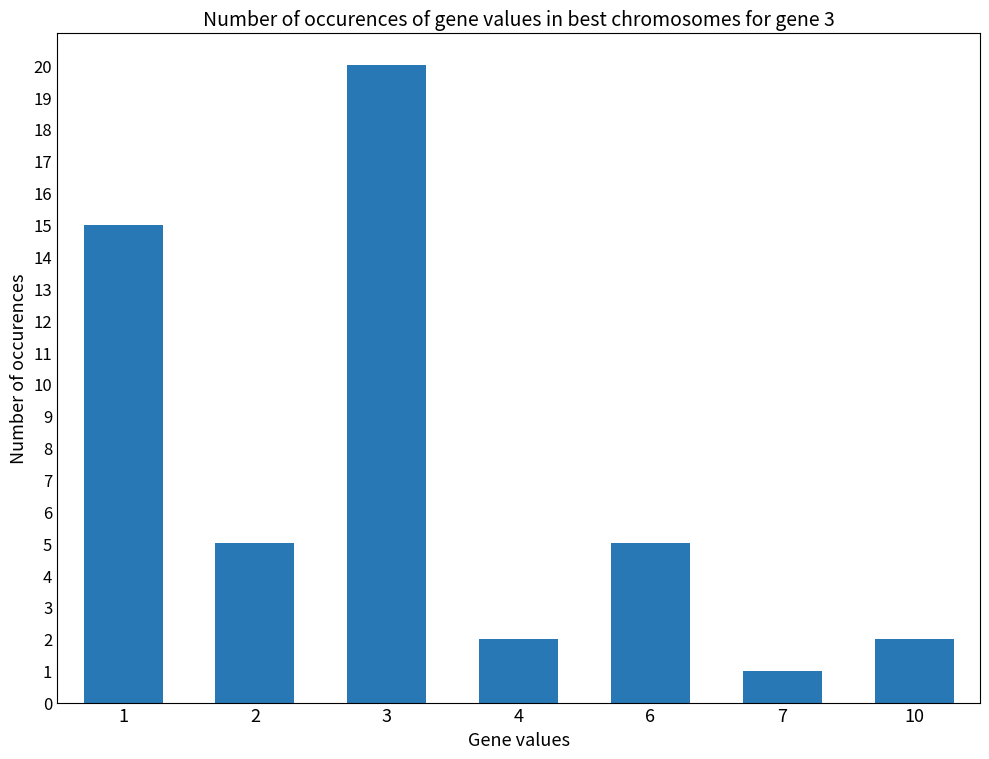

True or false: the data shows 15 at 1.

True